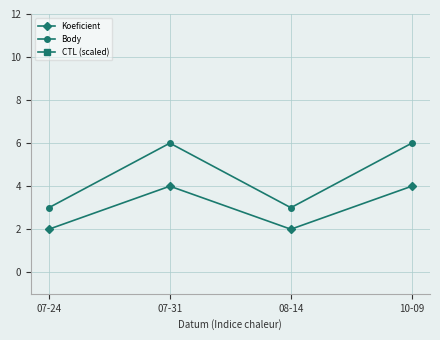

True or false: Koeficient and Body cross at least once.

False